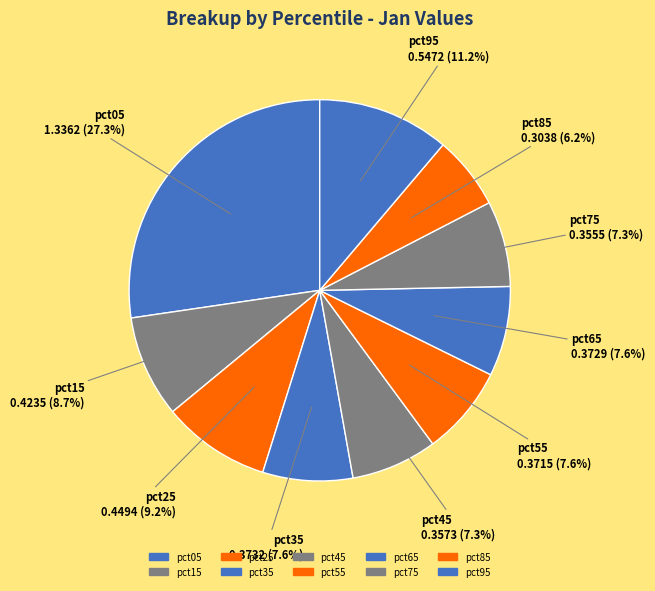

What percentage is the pct85 slice, to the nearest percent?

6%